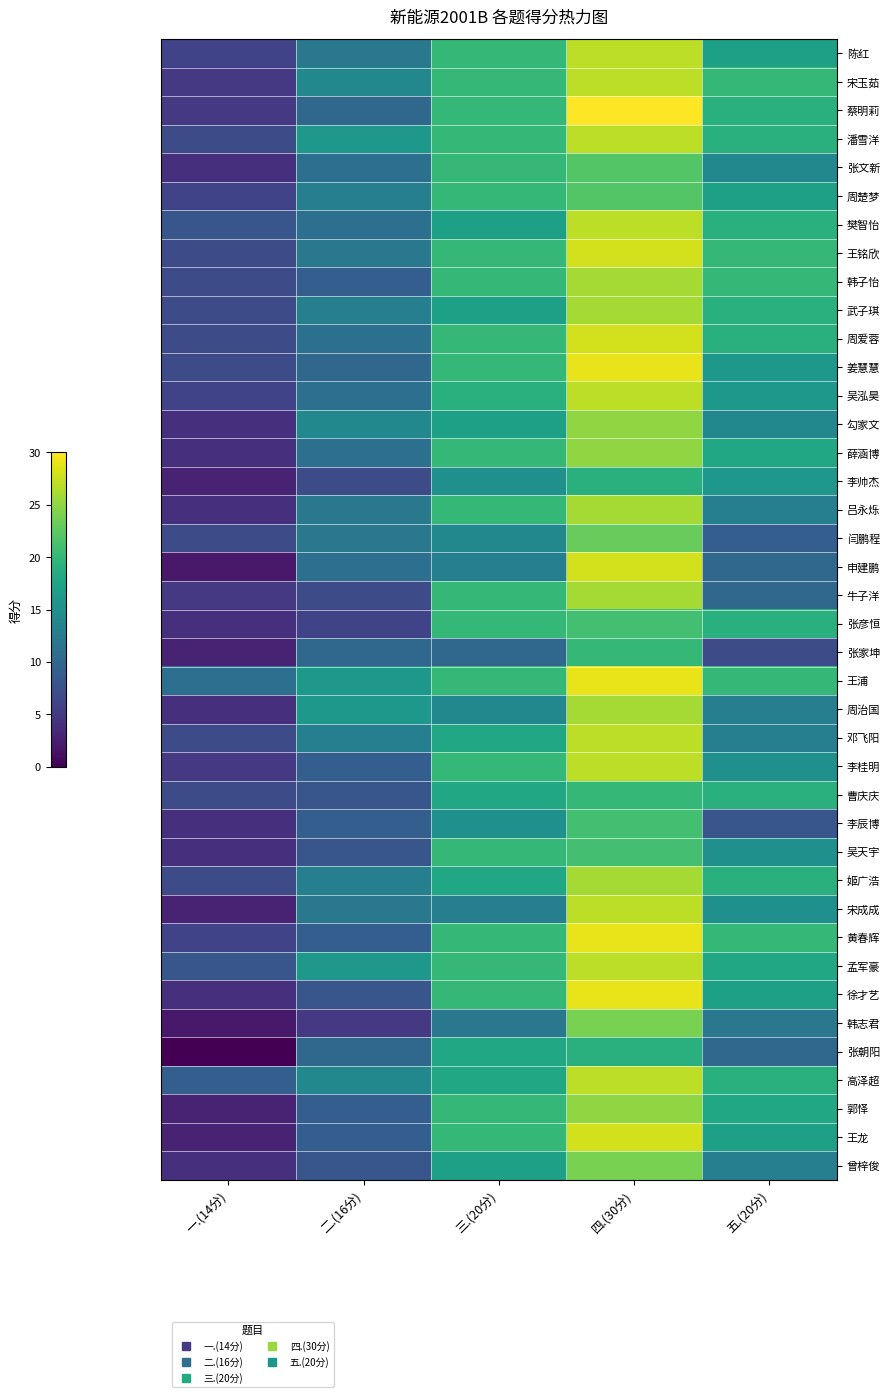

How many series are shown in this chart?

40